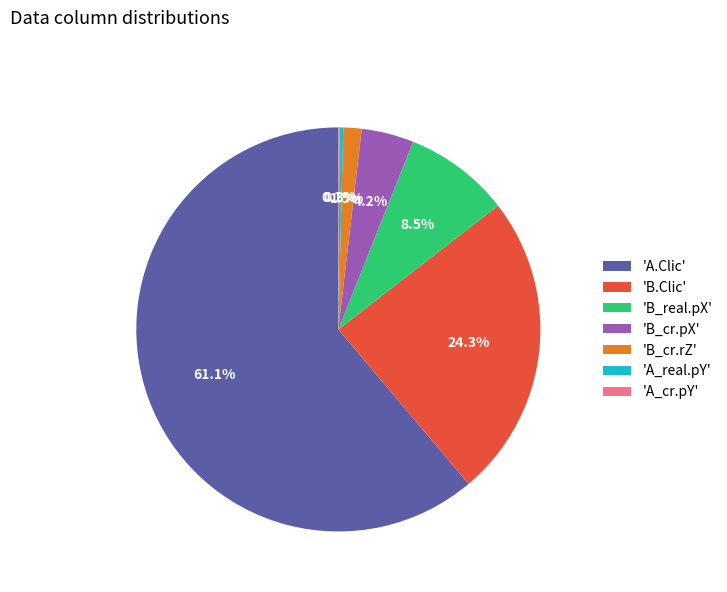

Is 'B_cr.rZ' the majority of the pie?

No